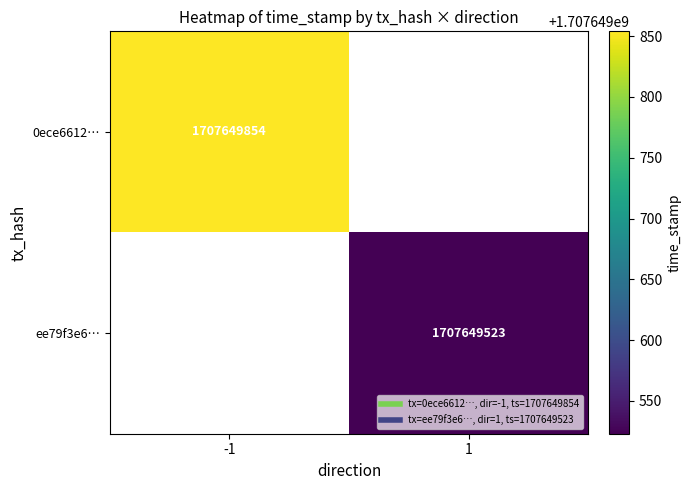

Which series has the largest range (max minus min)?

0ece66125f003662683f2b3b2193a97ac0898ee